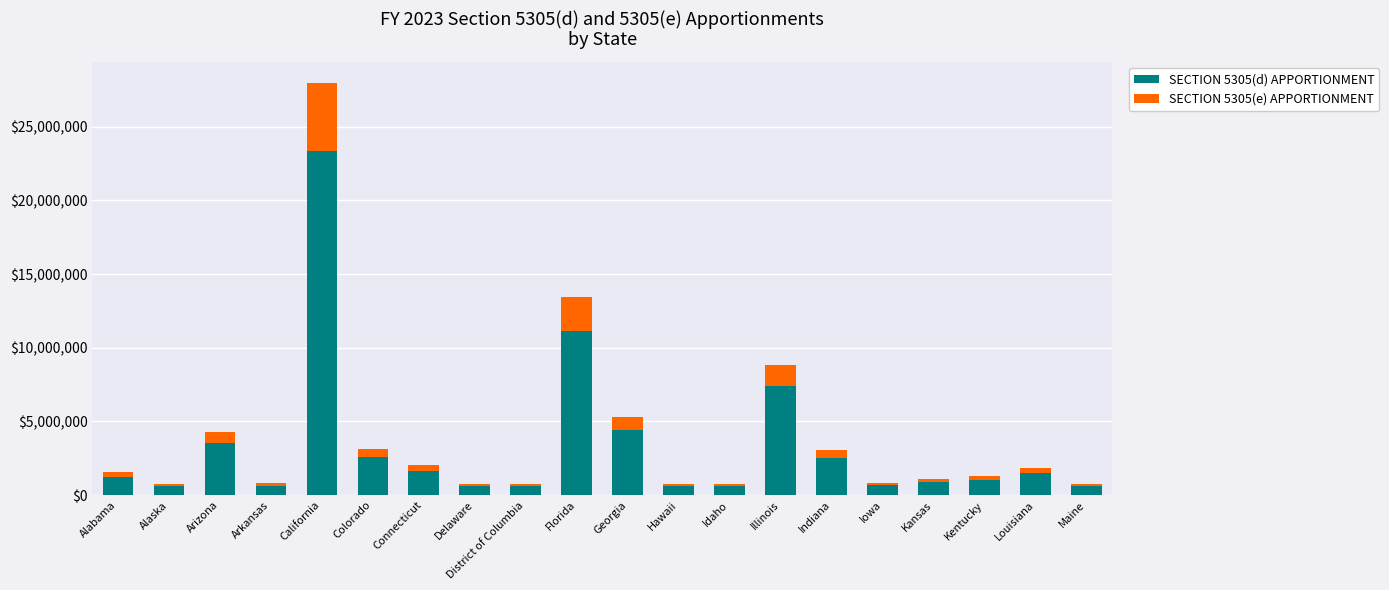

True or false: SECTION 5305(d) APPORTIONMENT has a value of 4411559 at Georgia.

True